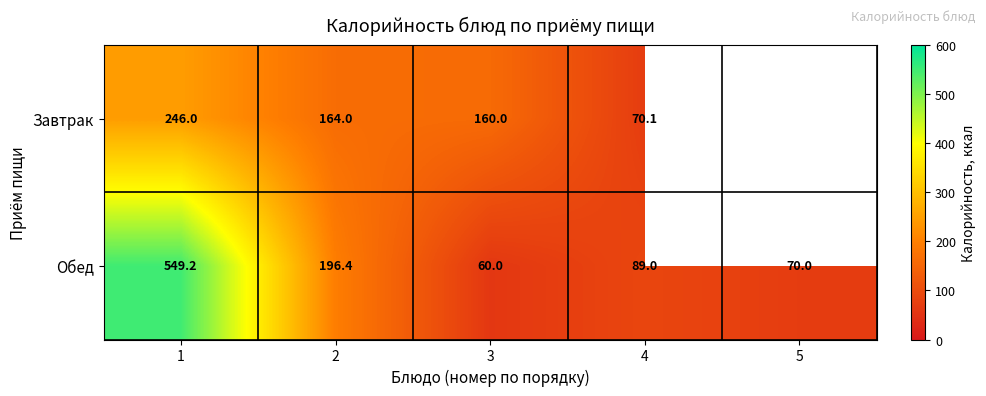

What is the sum of the Завтрак values at 3 and 2?

324.0